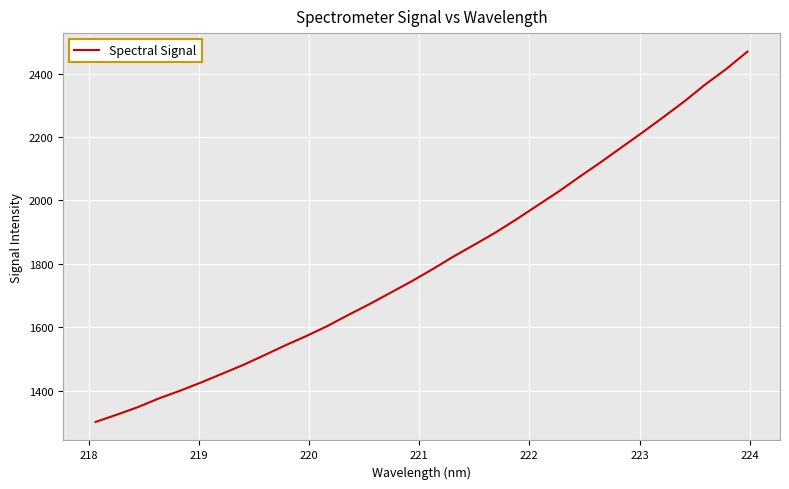

What is the maximum value shown in the chart?

2469.7